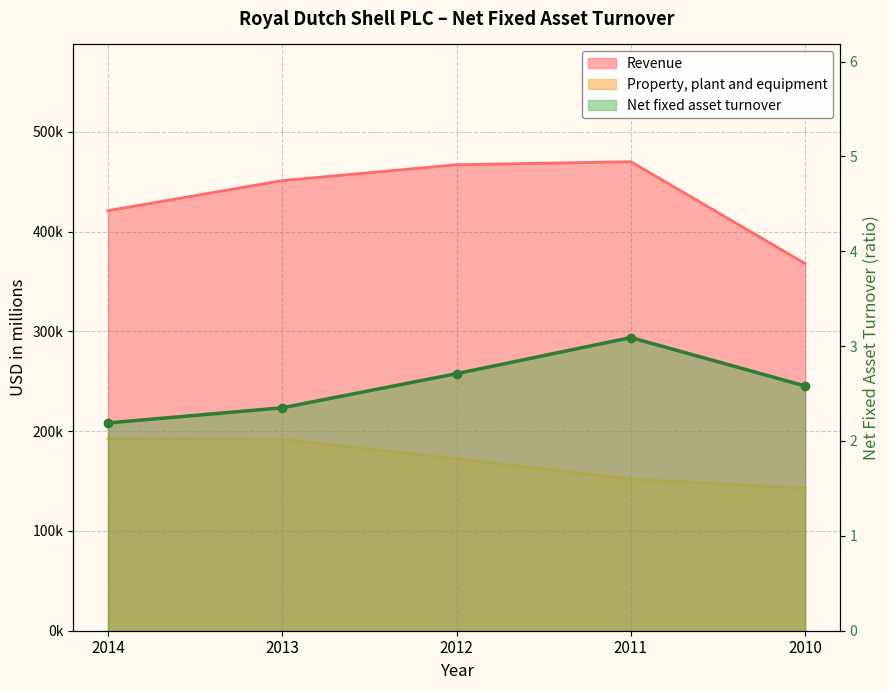

The Net fixed asset turnover series shows 2.6 at 2010. True or false?

True